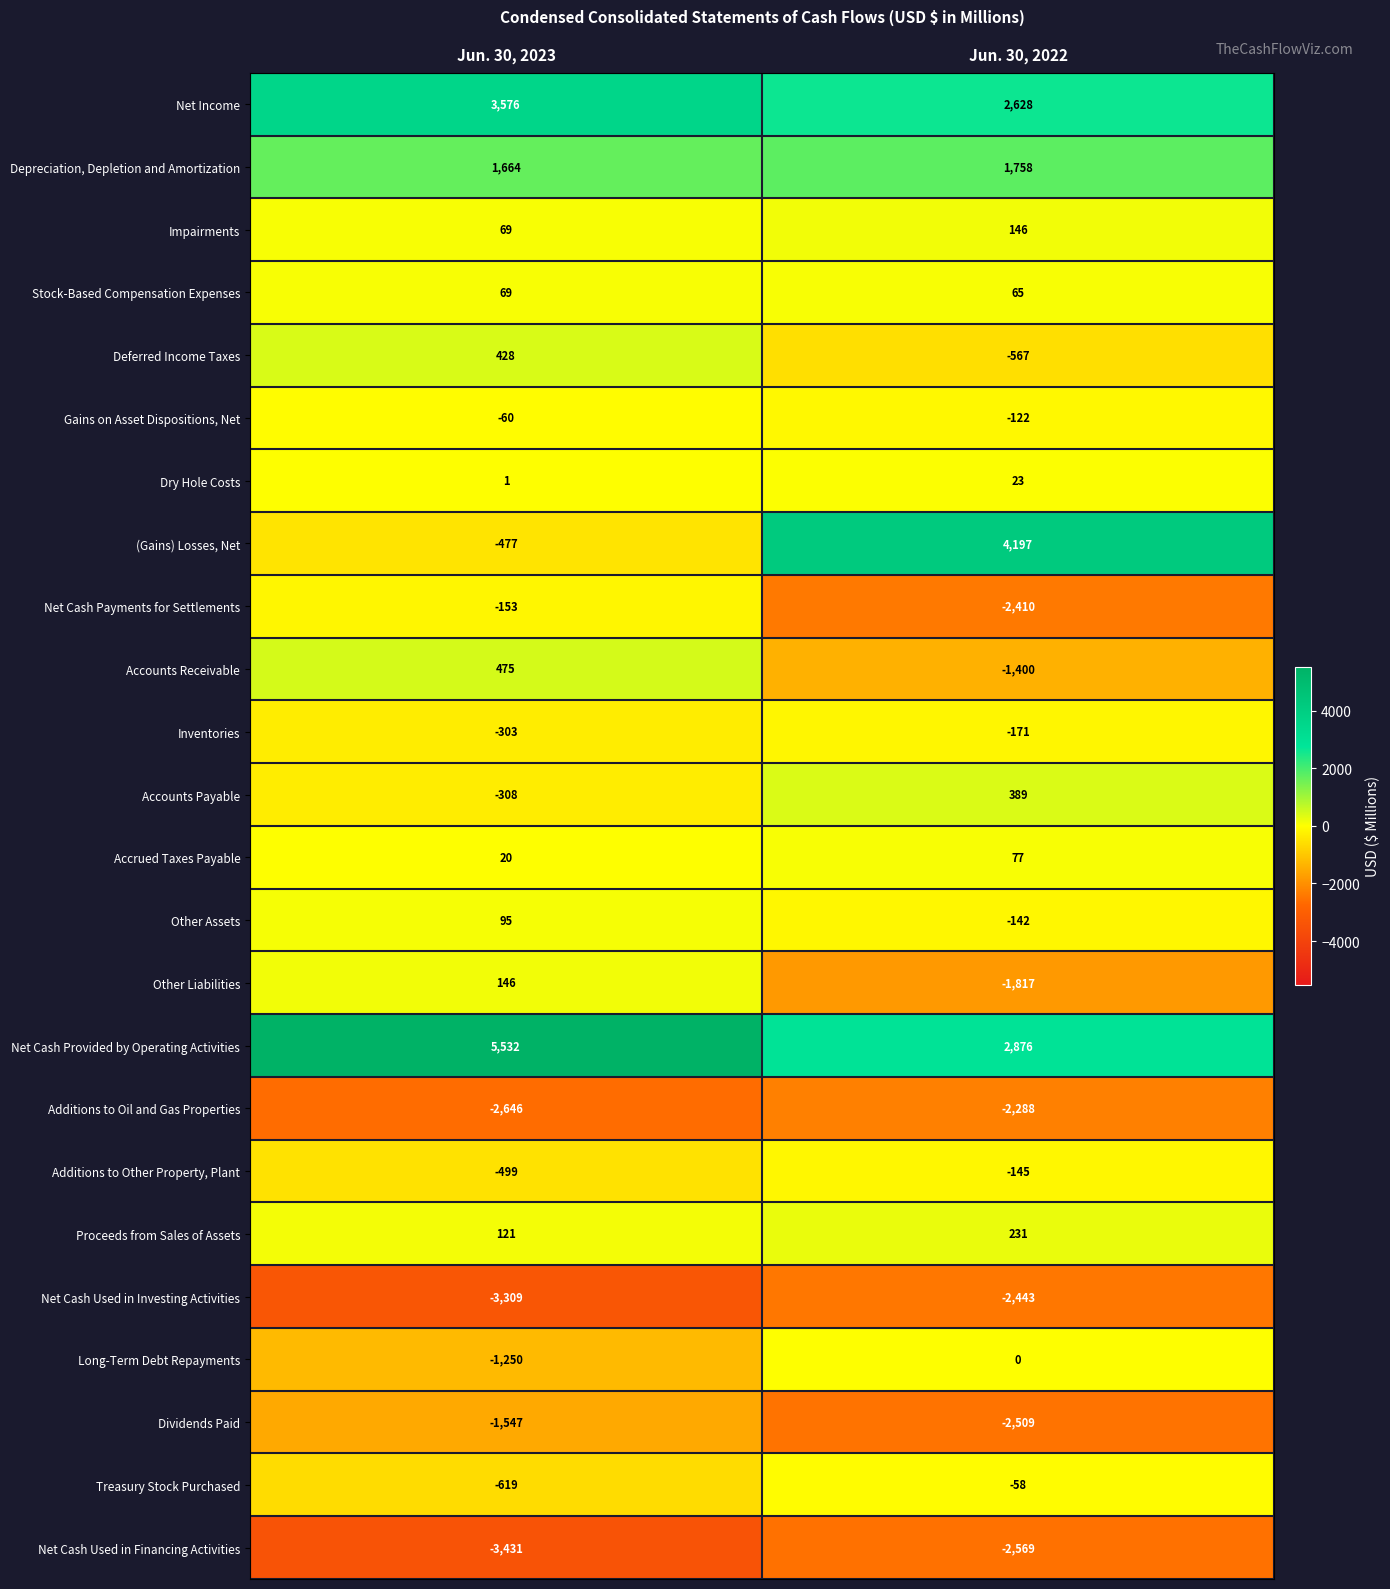

What is the difference between the maximum and minimum values in the Additions to Other Property, Plant series?

354